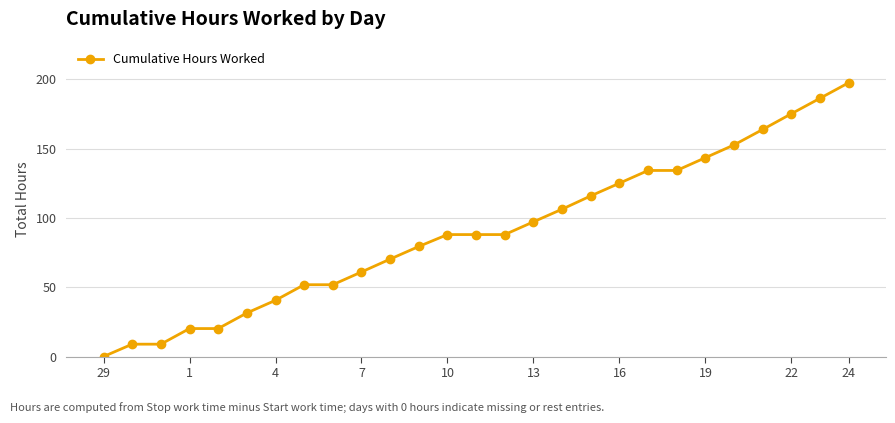

What is the greatest value displayed?

197.6